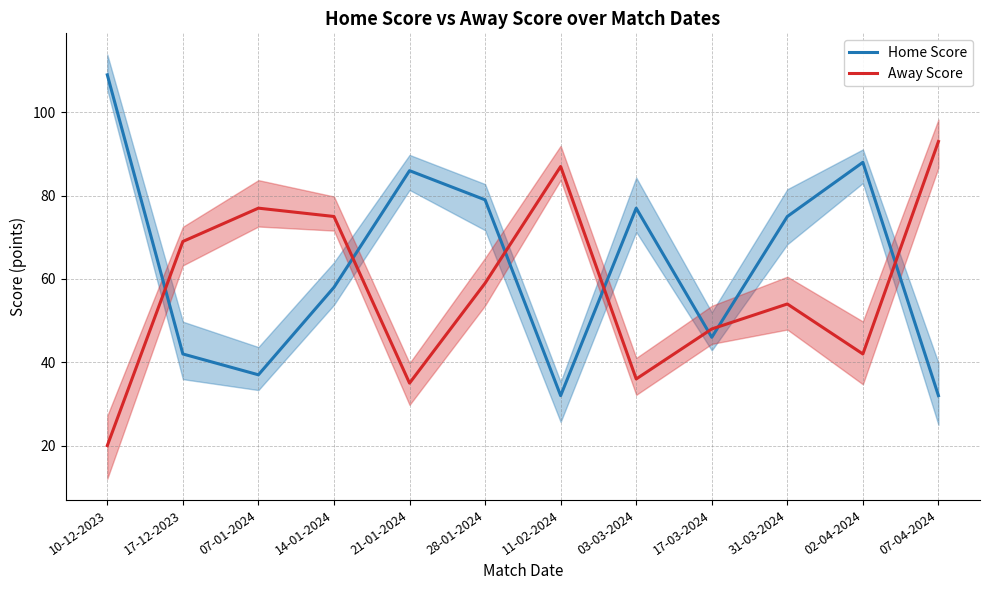

What is the label of the 12th point from the left?

07-04-2024